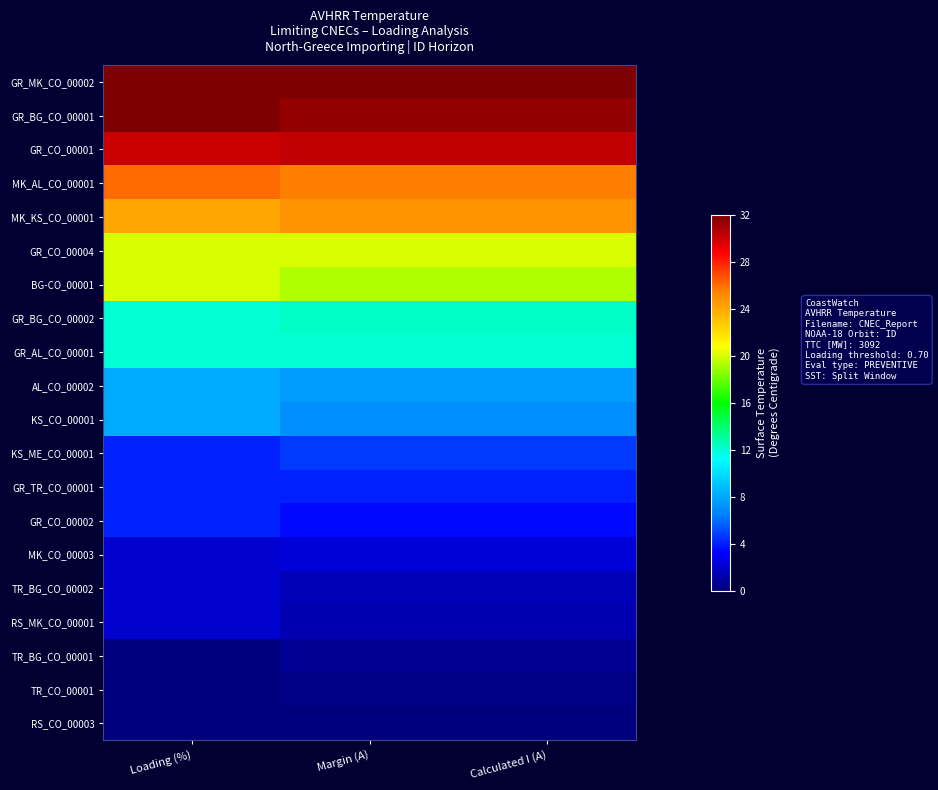

Reading left to right, what are all the values shown in this chart?

GR_MK_CO_00002: Loading (%)=32.0	Margin (A)=32.0	Calculated I (A)=32.0
GR_BG_CO_00001: Loading (%)=32.0	Margin (A)=31.5	Calculated I (A)=31.5
GR_CO_00001: Loading (%)=30.0	Margin (A)=30.3	Calculated I (A)=30.3
MK_AL_CO_00001: Loading (%)=26.0	Margin (A)=25.6	Calculated I (A)=25.6
MK_KS_CO_00001: Loading (%)=24.0	Margin (A)=24.8	Calculated I (A)=24.8
GR_CO_00004: Loading (%)=20.0	Margin (A)=20.0	Calculated I (A)=20.0
BG-CO_00001: Loading (%)=20.0	Margin (A)=19.3	Calculated I (A)=19.3
GR_BG_CO_00002: Loading (%)=12.0	Margin (A)=12.3	Calculated I (A)=12.3
GR_AL_CO_00001: Loading (%)=12.0	Margin (A)=12.1	Calculated I (A)=12.1
AL_CO_00002: Loading (%)=8.0	Margin (A)=7.6	Calculated I (A)=7.6
KS_CO_00001: Loading (%)=8.0	Margin (A)=7.1	Calculated I (A)=7.1
KS_ME_CO_00001: Loading (%)=4.0	Margin (A)=4.6	Calculated I (A)=4.6
GR_TR_CO_00001: Loading (%)=4.0	Margin (A)=4.1	Calculated I (A)=4.1
GR_CO_00002: Loading (%)=4.0	Margin (A)=3.5	Calculated I (A)=3.5
MK_CO_00003: Loading (%)=2.0	Margin (A)=2.3	Calculated I (A)=2.3
TR_BG_CO_00002: Loading (%)=2.0	Margin (A)=1.4	Calculated I (A)=1.4
RS_MK_CO_00001: Loading (%)=2.0	Margin (A)=1.3	Calculated I (A)=1.3
TR_BG_CO_00001: Loading (%)=0.0	Margin (A)=0.5	Calculated I (A)=0.5
TR_CO_00001: Loading (%)=0.0	Margin (A)=0.1	Calculated I (A)=0.1
RS_CO_00003: Loading (%)=0.0	Margin (A)=0.0	Calculated I (A)=0.0